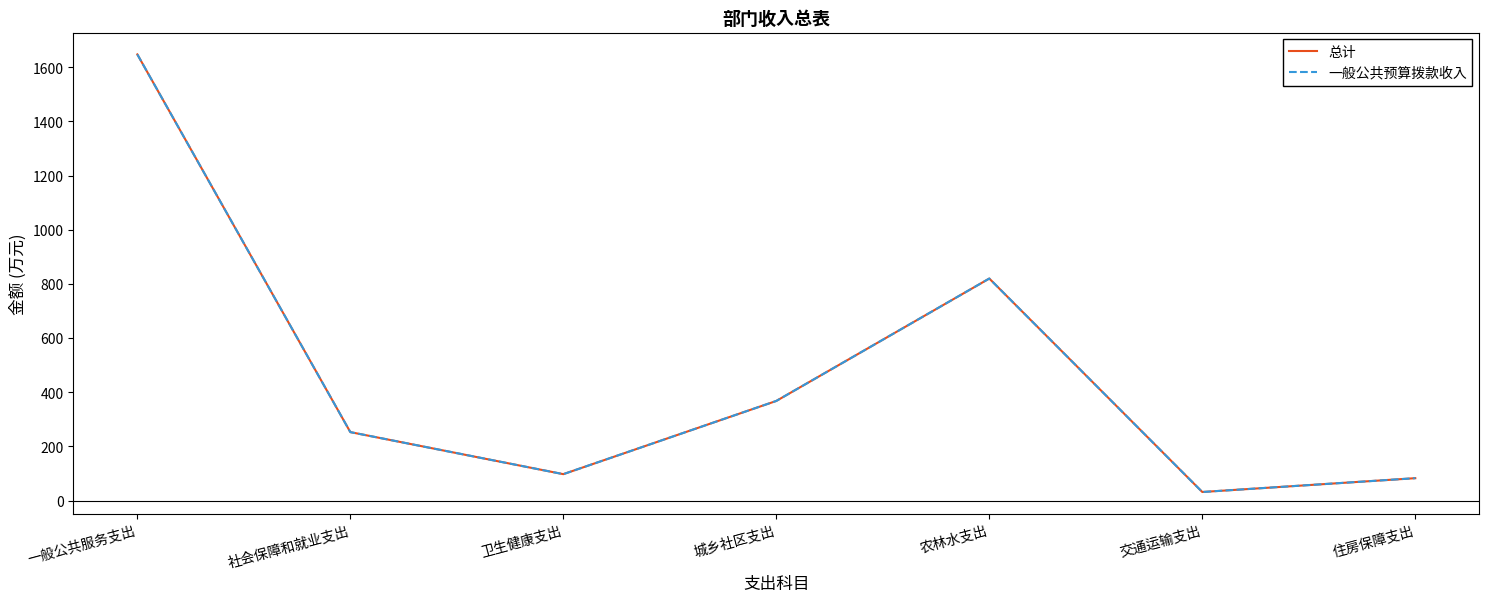

At which label does 一般公共预算拨款收入 first exceed 252?

一般公共服务支出